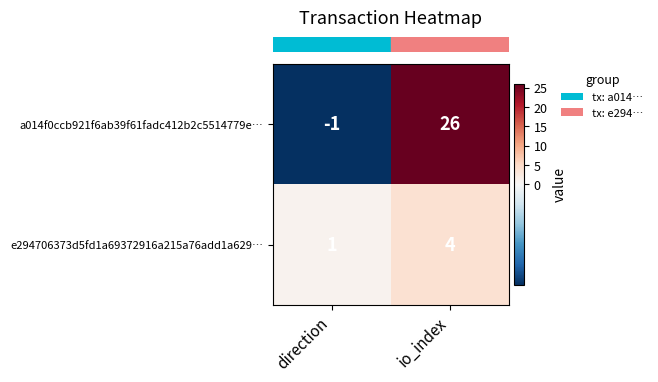

Which series changed the most between direction and io_index?

a014f0ccb921f6ab39f61fadc412b2c5514779e…